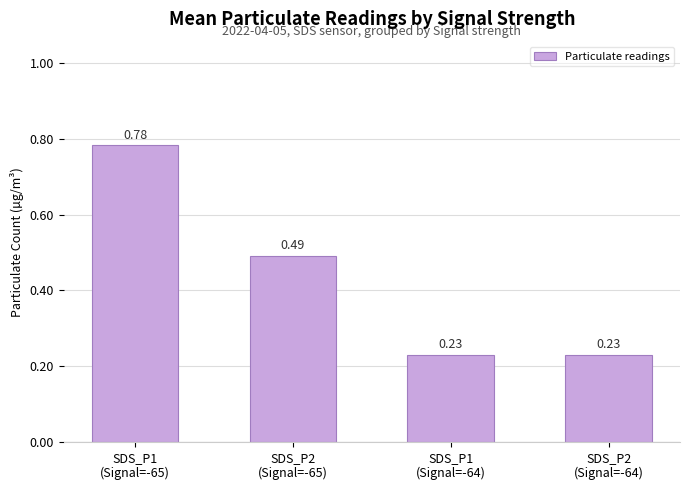

How many bars are there in total?

4